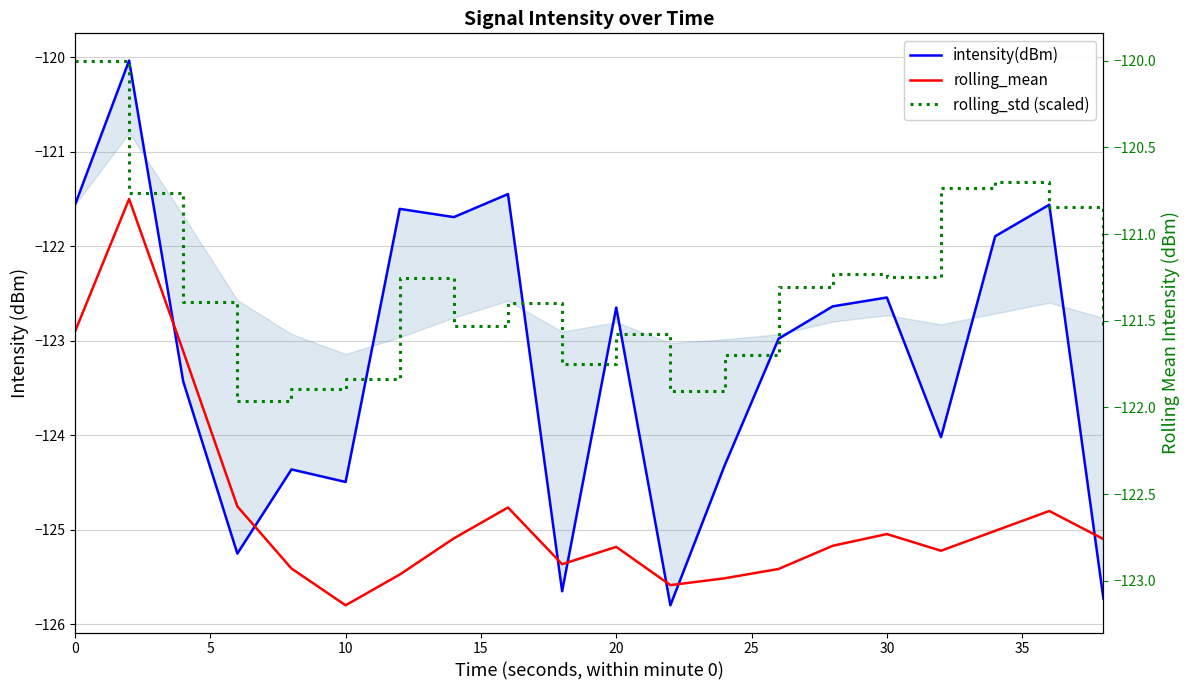

Rank the series by their maximum value, from lowest to highest.

rolling_mean, intensity(dBm), rolling_std (scaled)